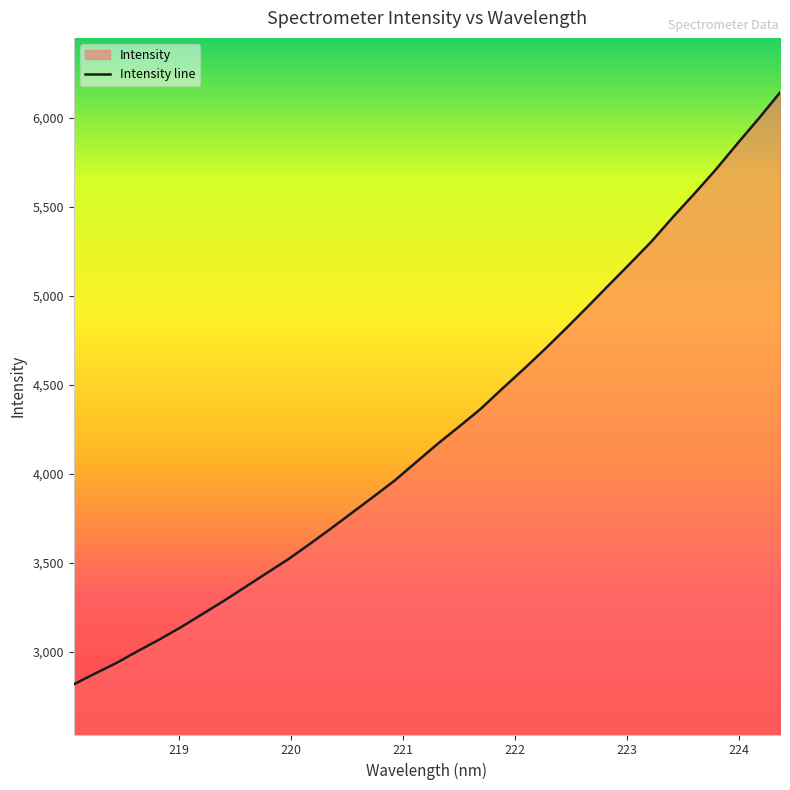

Rank the categories by value from lowest to highest.

218.0596, 218.2508, 218.442, 218.6332, 218.8244, 219.0156, 219.2067, 219.3979, 219.589, 219.7801, 219.9712, 220.1623, 220.3533, 220.5444, 220.7354, 220.9264, 221.1174, 221.3083, 221.4993, 221.6902, 221.8812, 222.0721, 222.263, 222.4538, 222.6447, 222.8355, 223.0264, 223.2172, 223.408, 223.5987, 223.7895, 223.9802, 224.1709, 224.3616